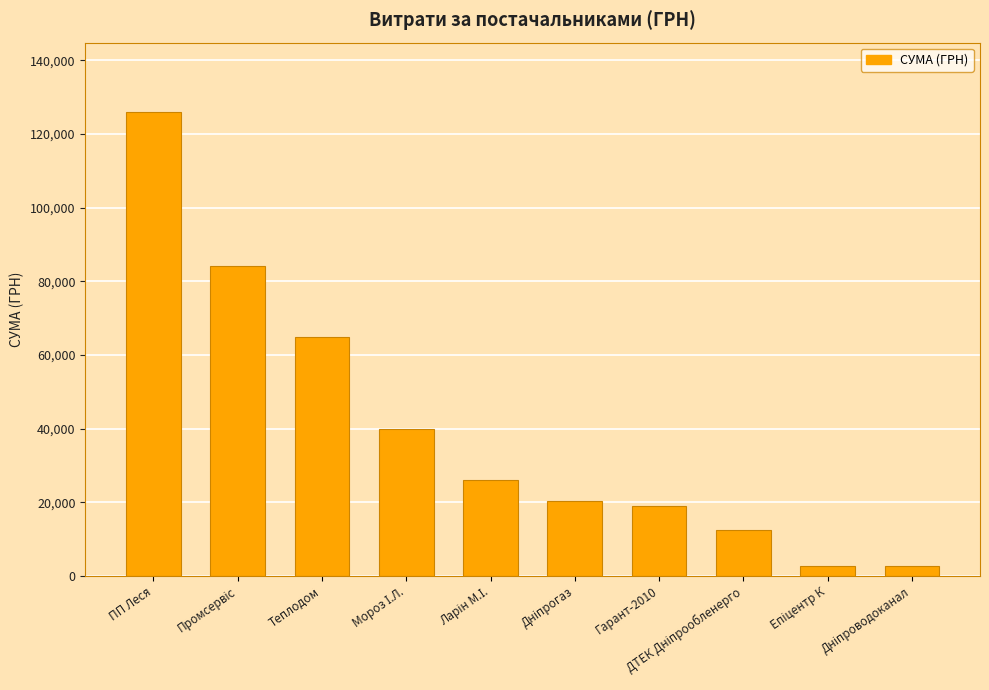

What is the average value?

39837.9